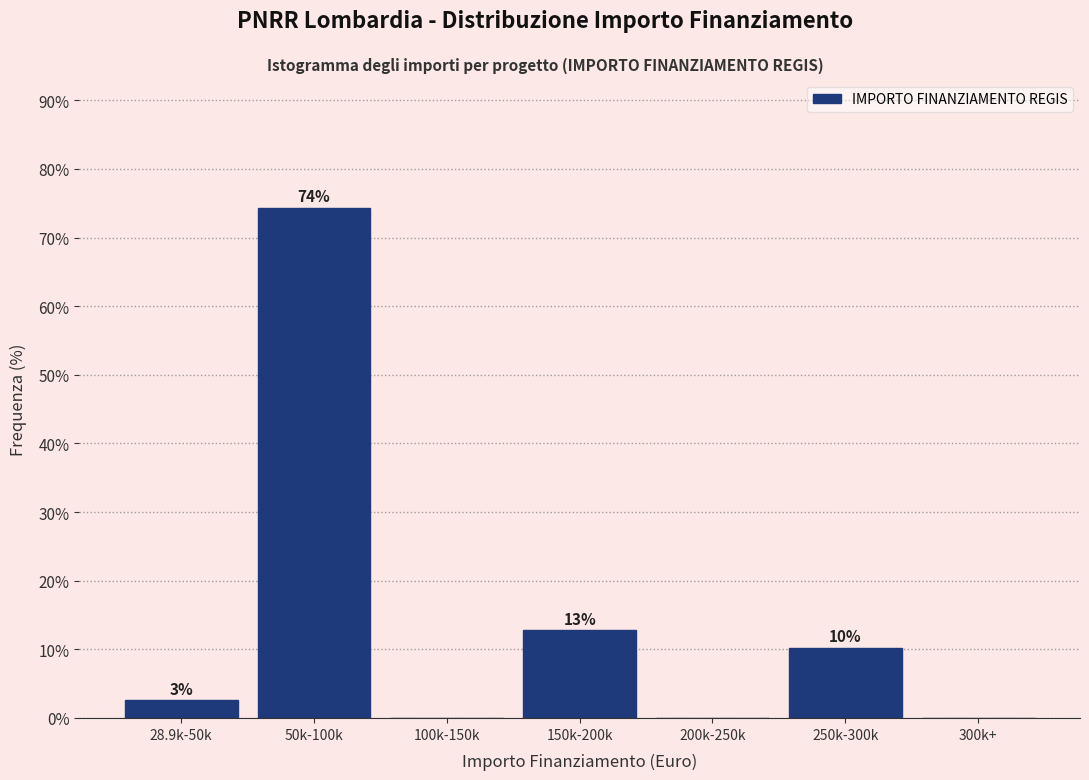

Are the bars horizontal?

No